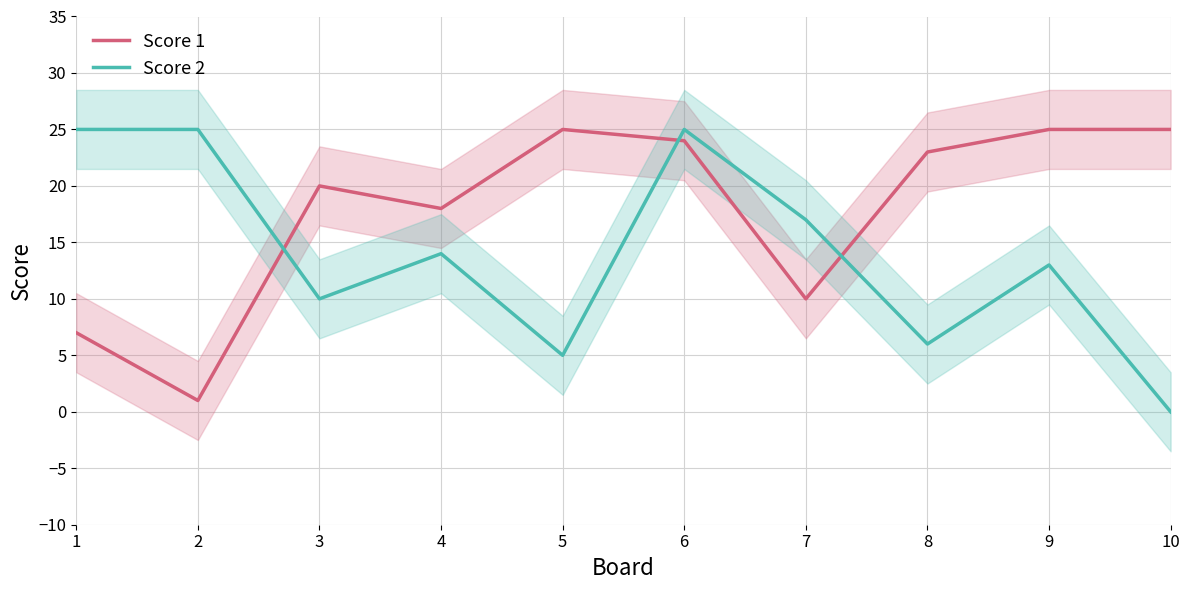

Reading left to right, transcribe all the data shown in this chart.

Score 1: 1=7	2=1	3=20	4=18	5=25	6=24	7=10	8=23	9=25	10=25
Score 2: 1=25	2=25	3=10	4=14	5=5	6=25	7=17	8=6	9=13	10=0